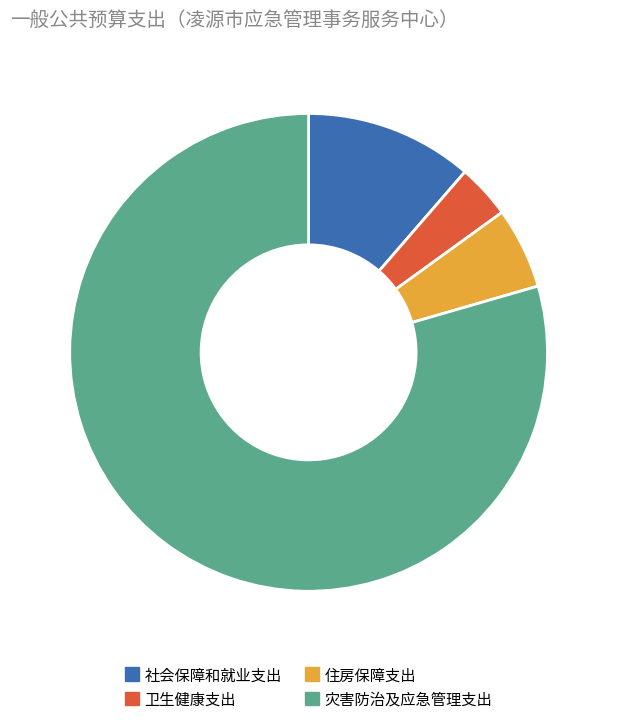

Is it true that 社会保障和就业支出 is 11% of the pie?

True